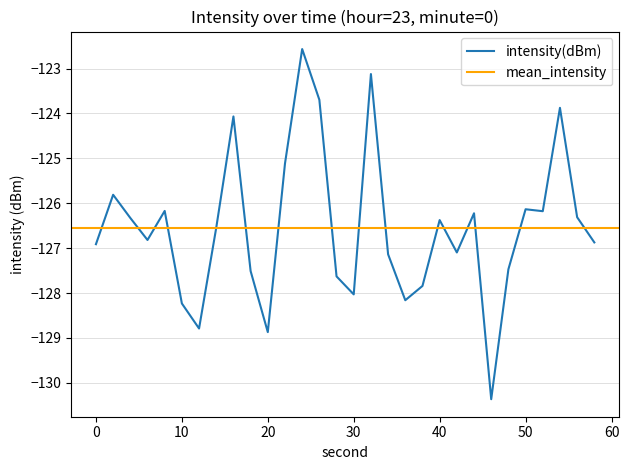

Is this an area chart (filled region under the line)?

No